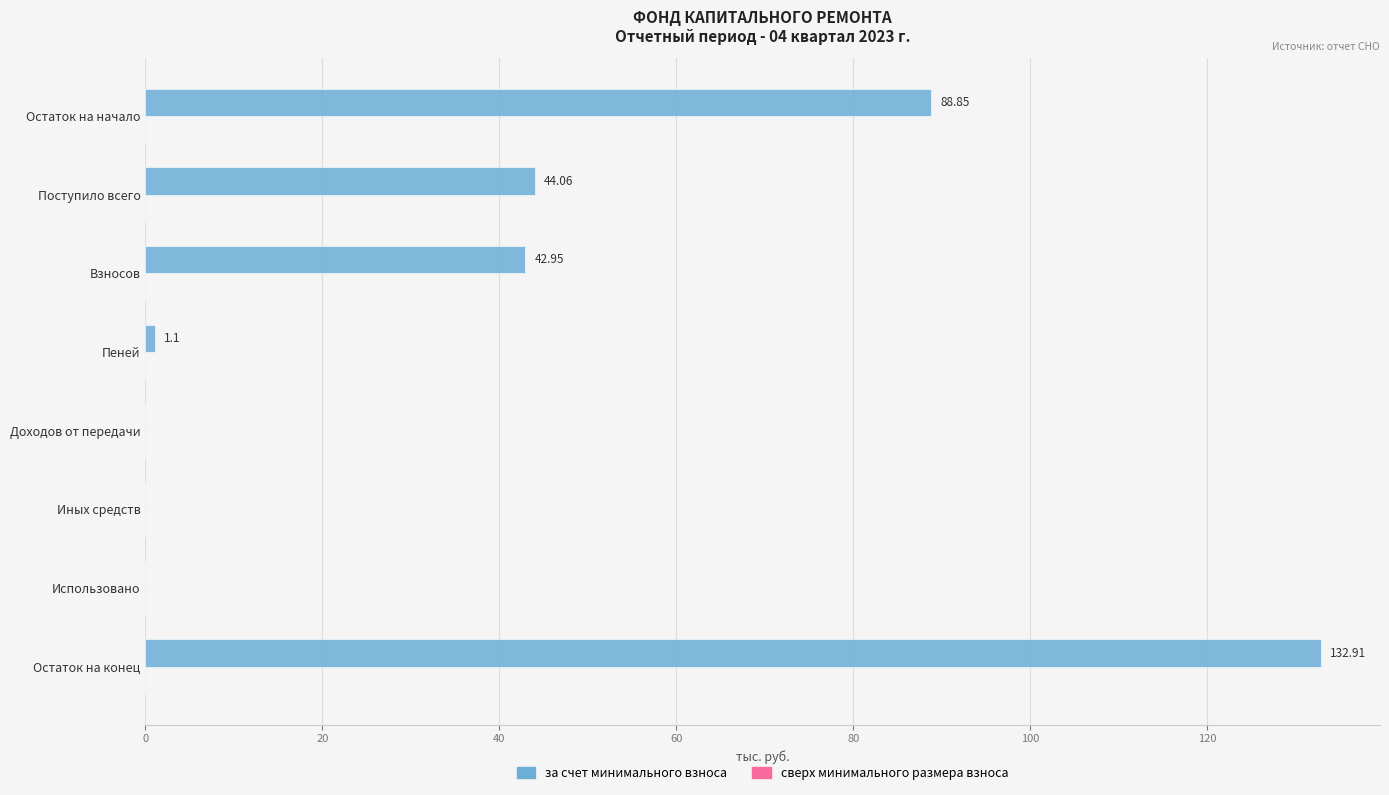

What is the sum of all values?

309.9